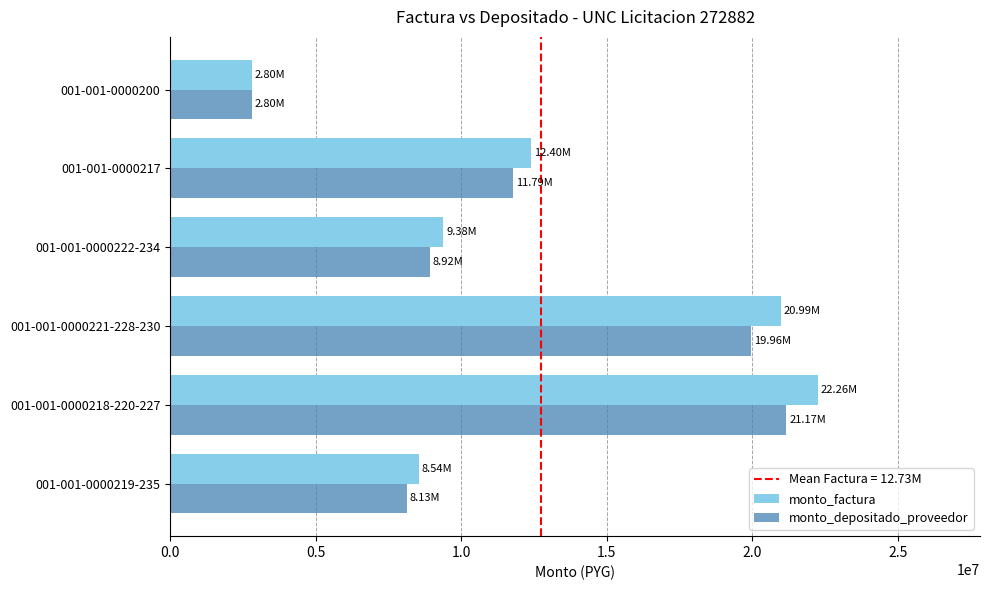

Between 001-001-0000218-220-227 and 001-001-0000221-228-230, which series saw the biggest shift?

monto_factura